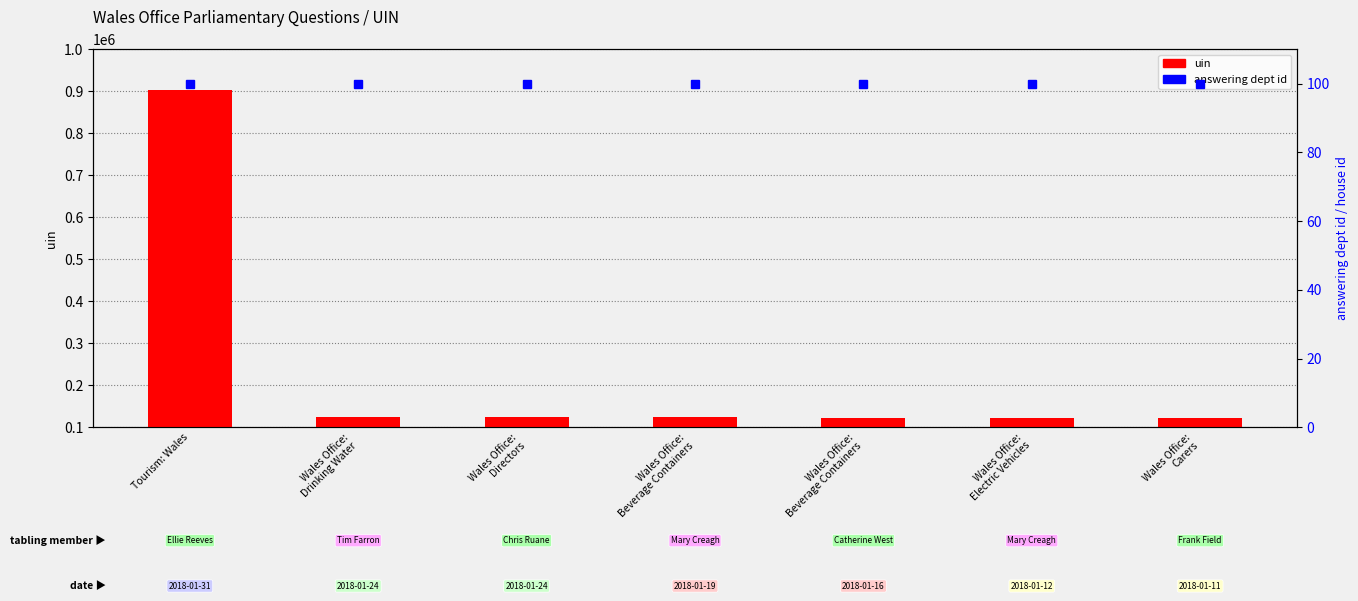

Read the uin value at Wales Office:
Beverage Containers, to the nearest 50.

123150